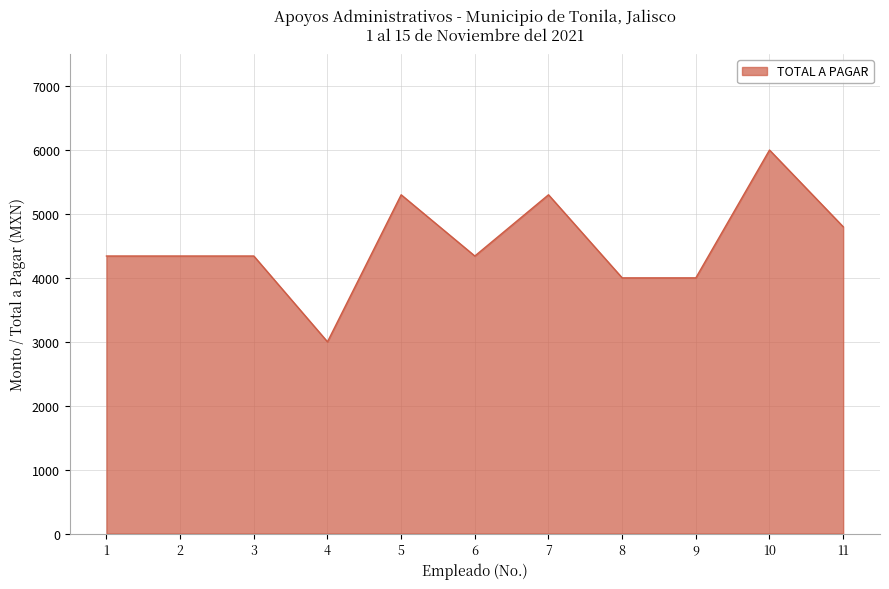

What is the difference between the maximum and minimum values?

3000